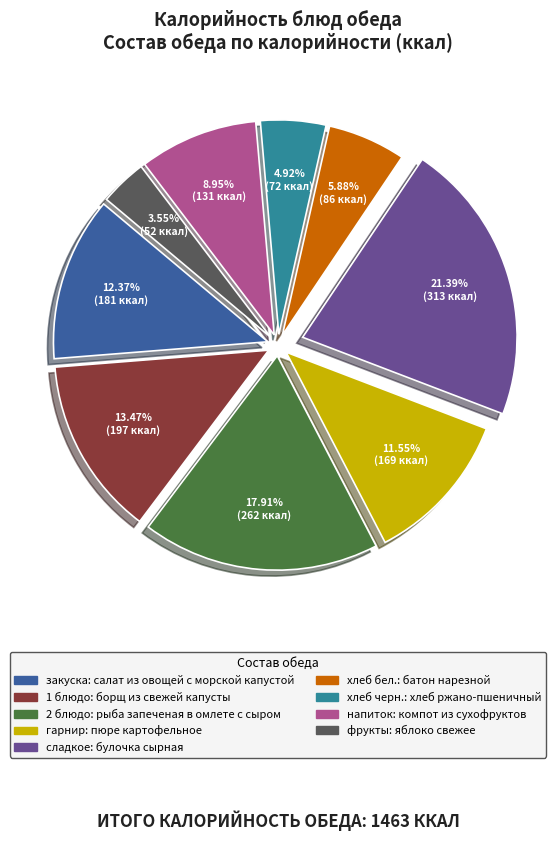

Is there a majority slice in this chart?

No